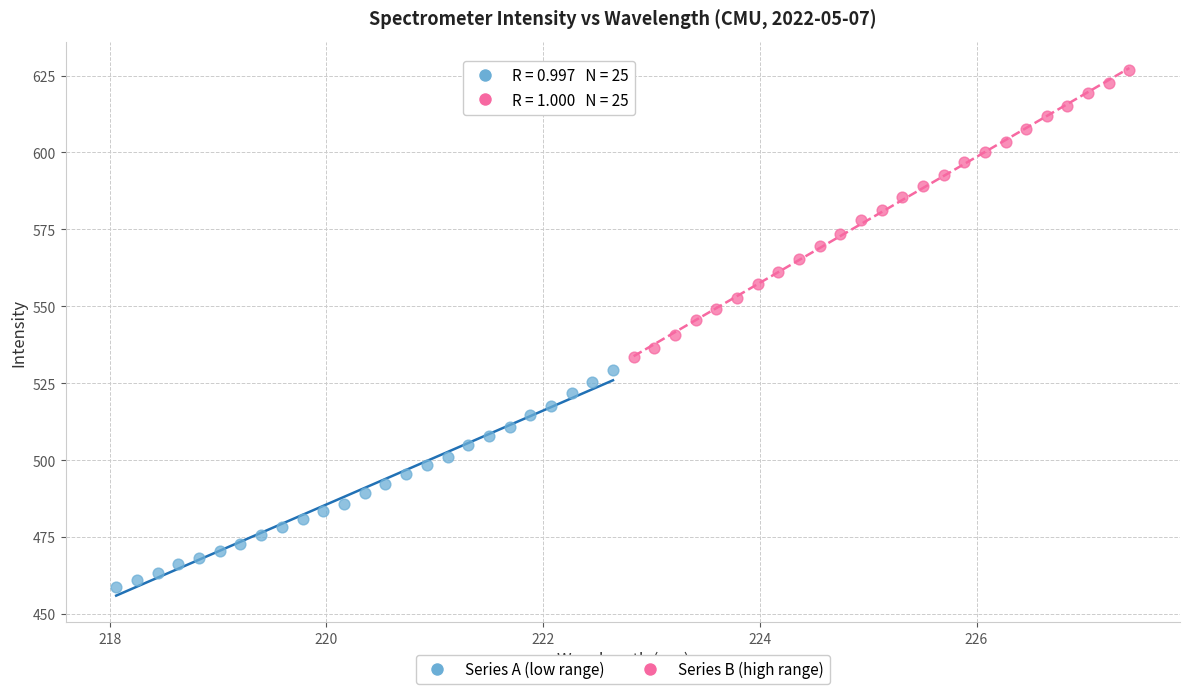

Which series has the widest spread of Y values?

Series B (high range)